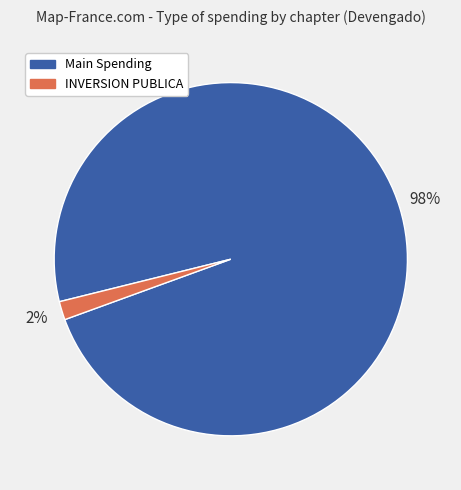

Which slice is the smallest?

INVERSION PUBLICA